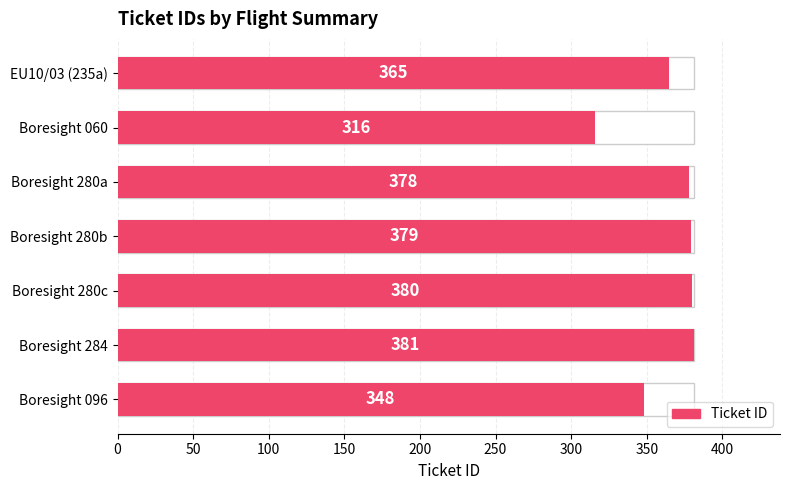

Does the chart contain any negative values?

No